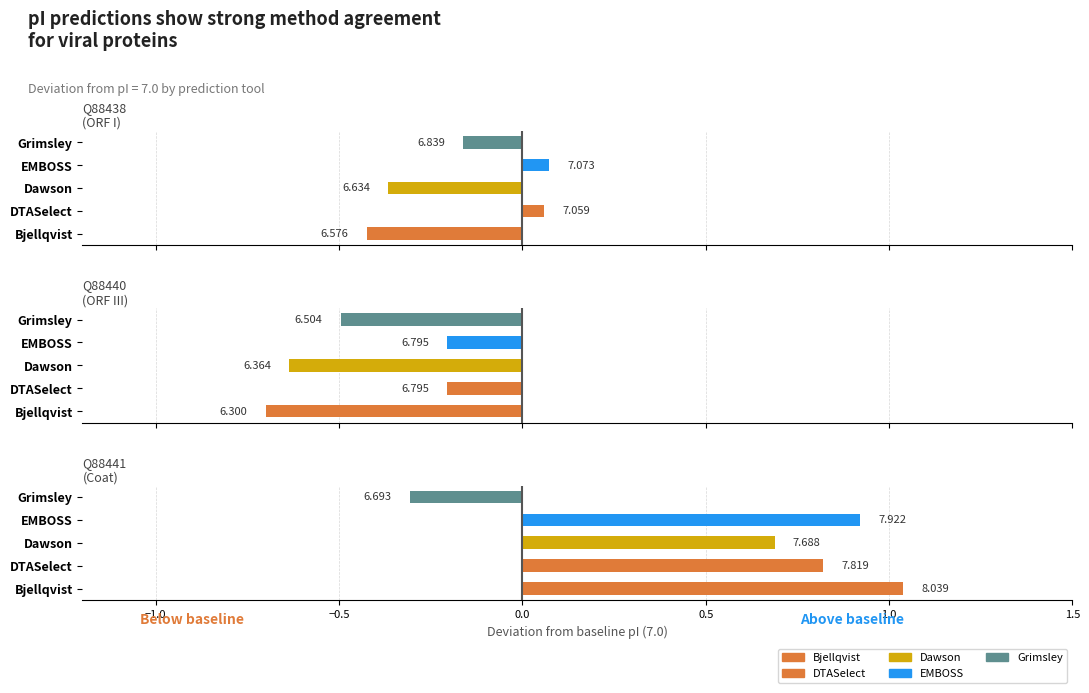

Is it true that Dawson equals 10.8 at Q88441?

False